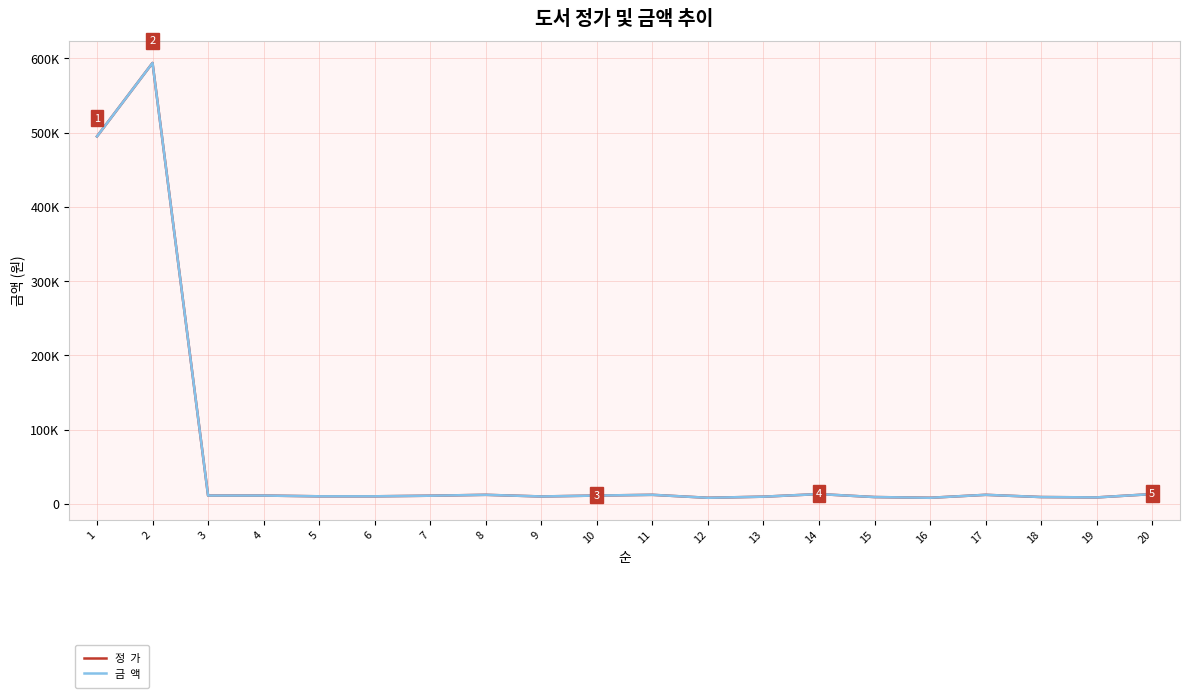

Reading right to left, what are all the values shown in this chart?

정  가: 20=13000	19=8500	18=9000	17=12000	16=8000	15=9000	14=13000	13=9500	12=8000	11=12000	10=11000	9=9800	8=12000	7=10800	6=10000	5=10000	4=11000	3=11000	2=594000	1=495000
금  액: 20=13000	19=8500	18=9000	17=12000	16=8000	15=9000	14=13000	13=9500	12=8000	11=12000	10=11000	9=9800	8=12000	7=10800	6=10000	5=10000	4=11000	3=11000	2=594000	1=495000